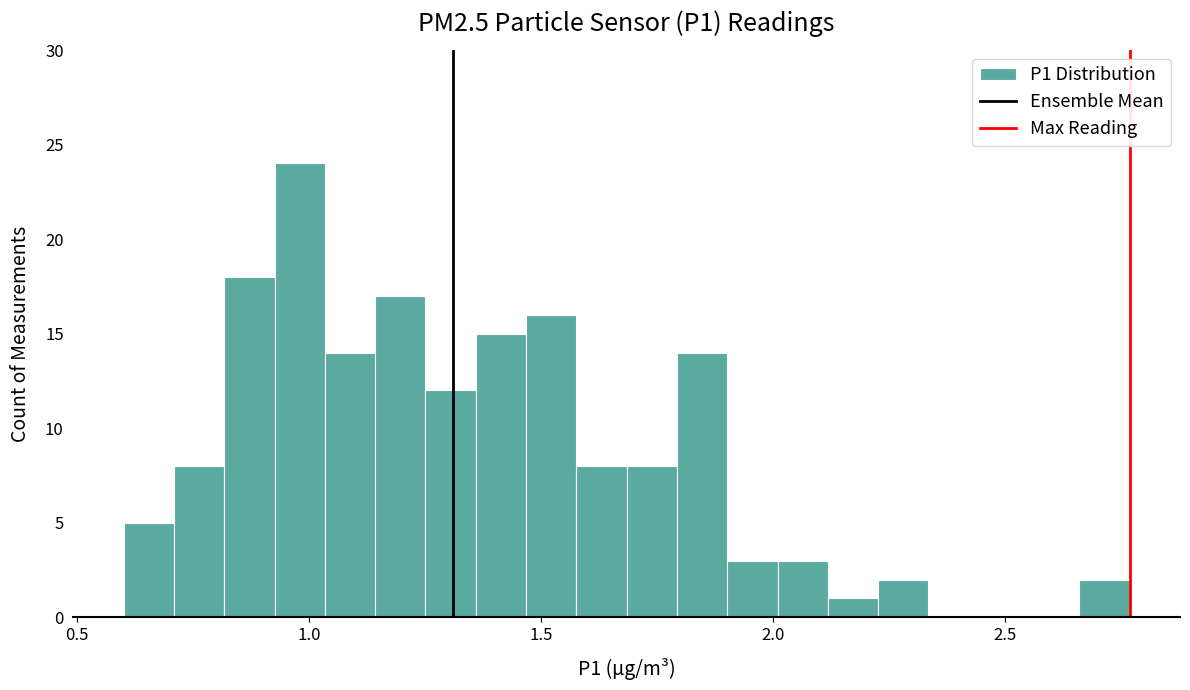

Around what value on the x-axis is the tallest bar? Give the approximate position of its centre, as read against the axis.

1.00